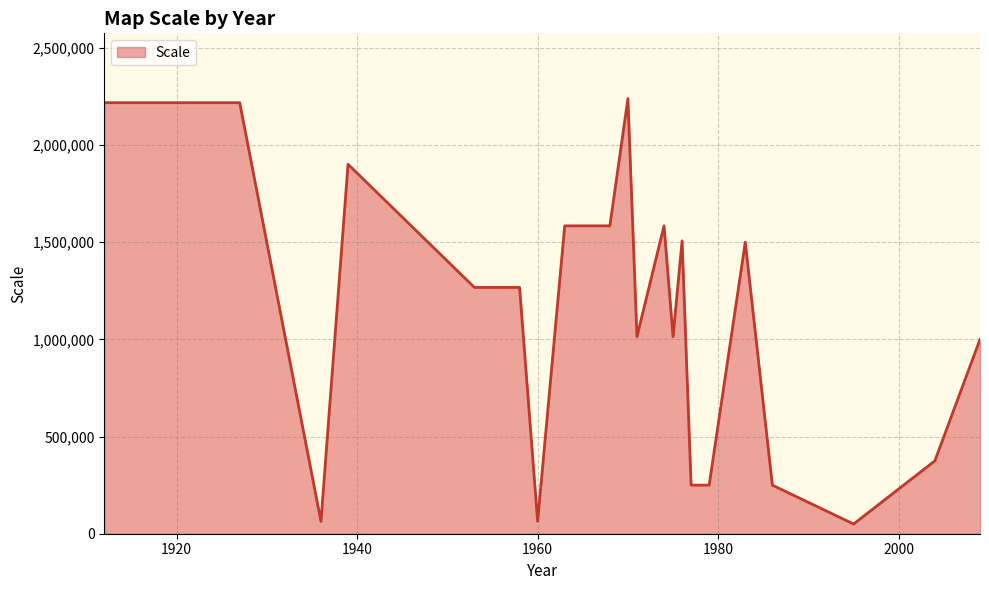

What is the maximum value shown in the chart?

2238720